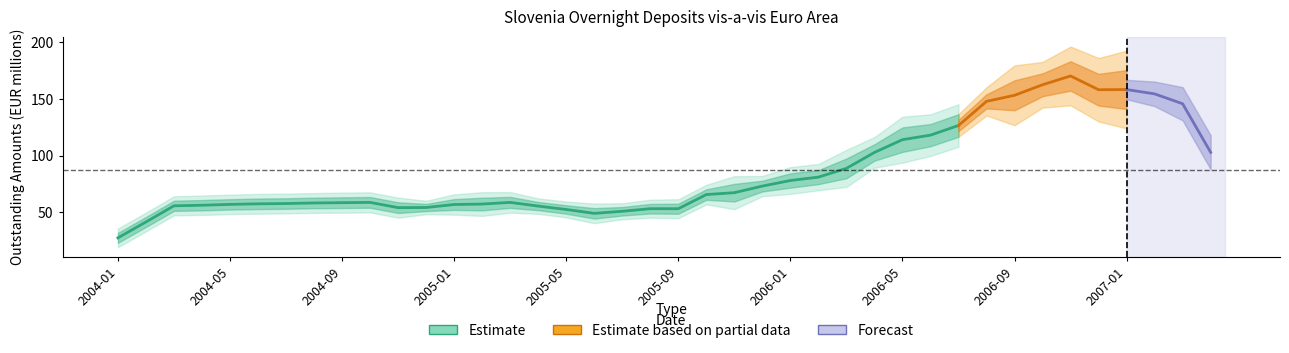

Where is the data nearest to the value 129?

2006-07